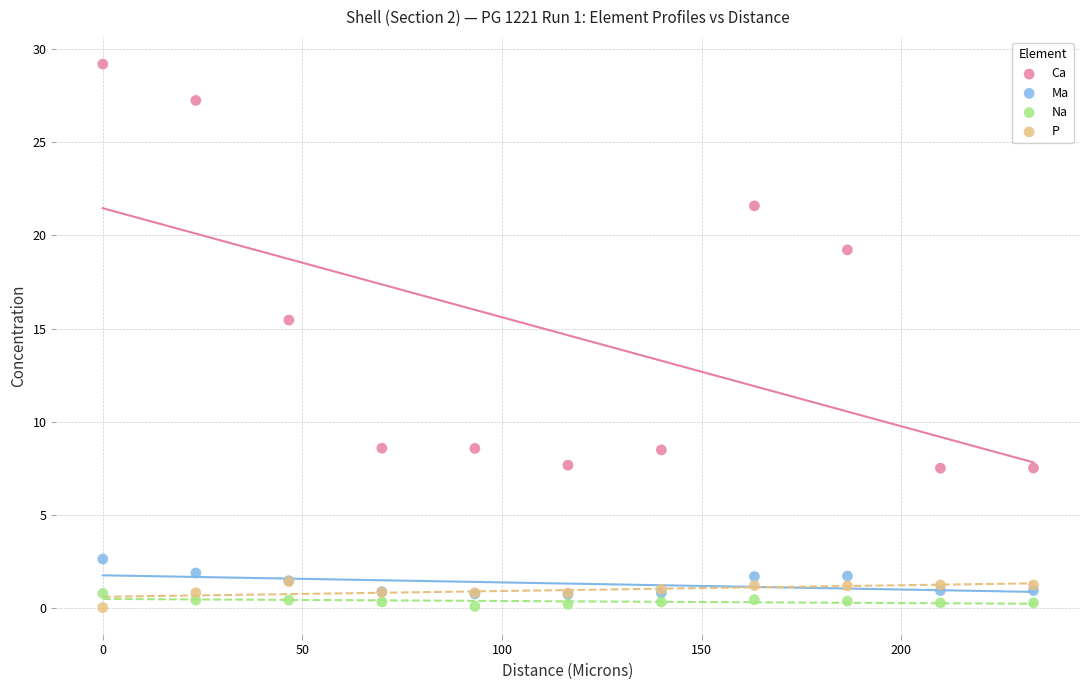

What are all the series names shown in the legend?

Ca, Ma, Na, P